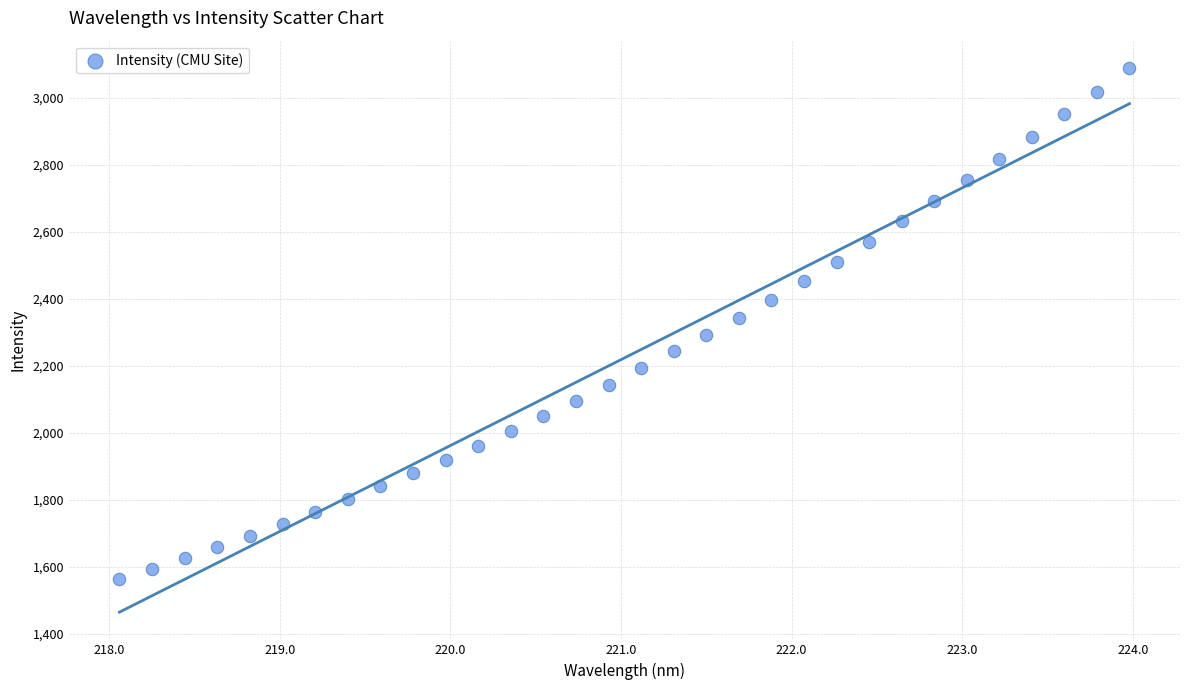

What is the range of X values (max minus min)?

5.9